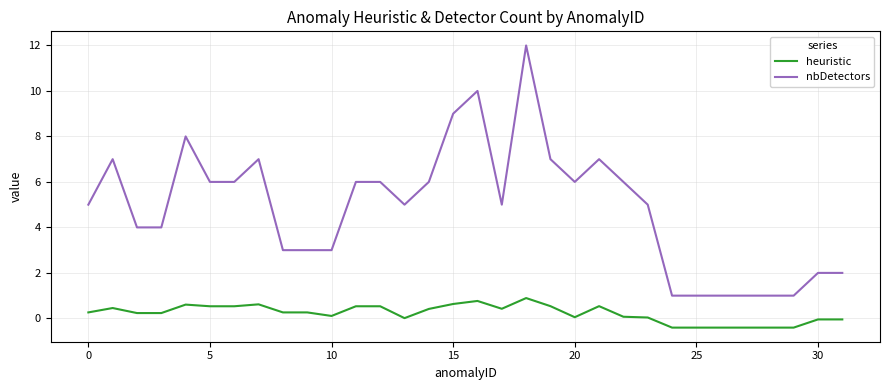

List the series in order of their peak value, highest first.

nbDetectors, heuristic